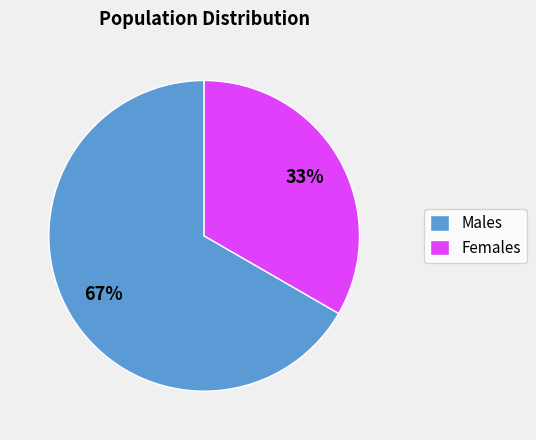

Rank the categories by value from lowest to highest.

Females, Males